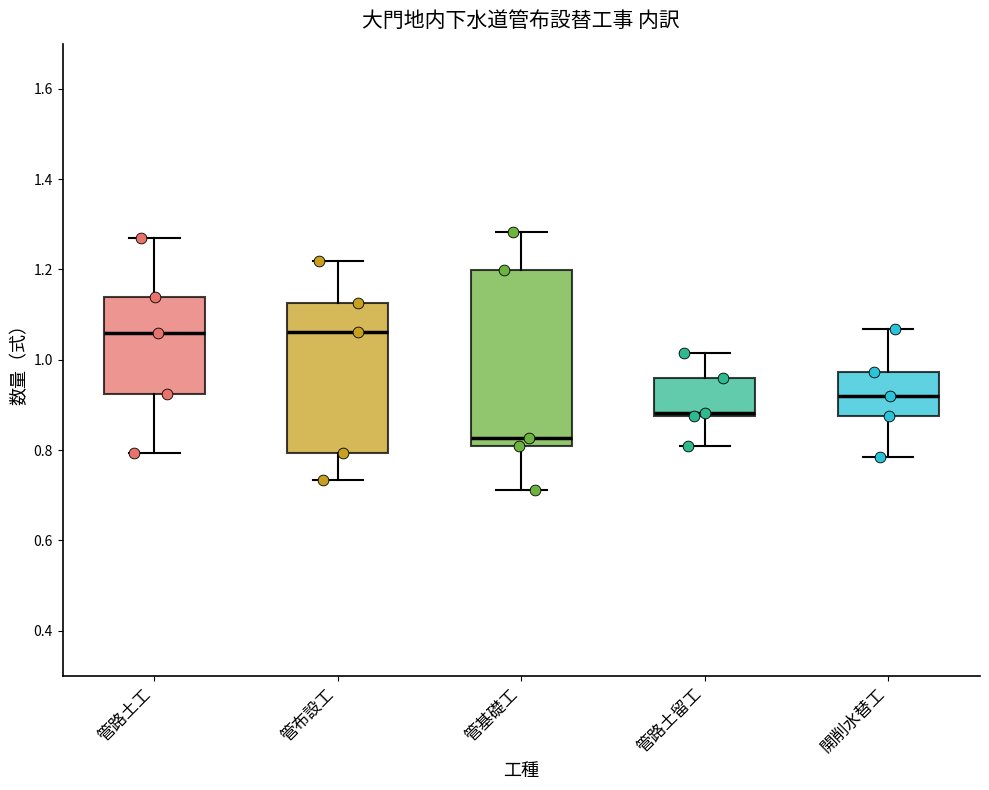

Reading left to right, transcribe this box plot: for each box, give where its median line is, the range the box spans, and where its two whiskers end, as read against the y-axis. The values are not printed on the chart, so give them approximately, as read against the axis.

管路土工: median 1.06, box 0.92 to 1.14, whiskers 0.80 to 1.28
管布設工: median 1.06, box 0.80 to 1.12, whiskers 0.74 to 1.22
管基礎工: median 0.82, box 0.80 to 1.20, whiskers 0.72 to 1.28
管路土留工: median 0.88 (just above the box's lower edge), box 0.88 to 0.96, whiskers 0.82 to 1.02
開削水替工: median 0.92, box 0.88 to 0.98, whiskers 0.78 to 1.06